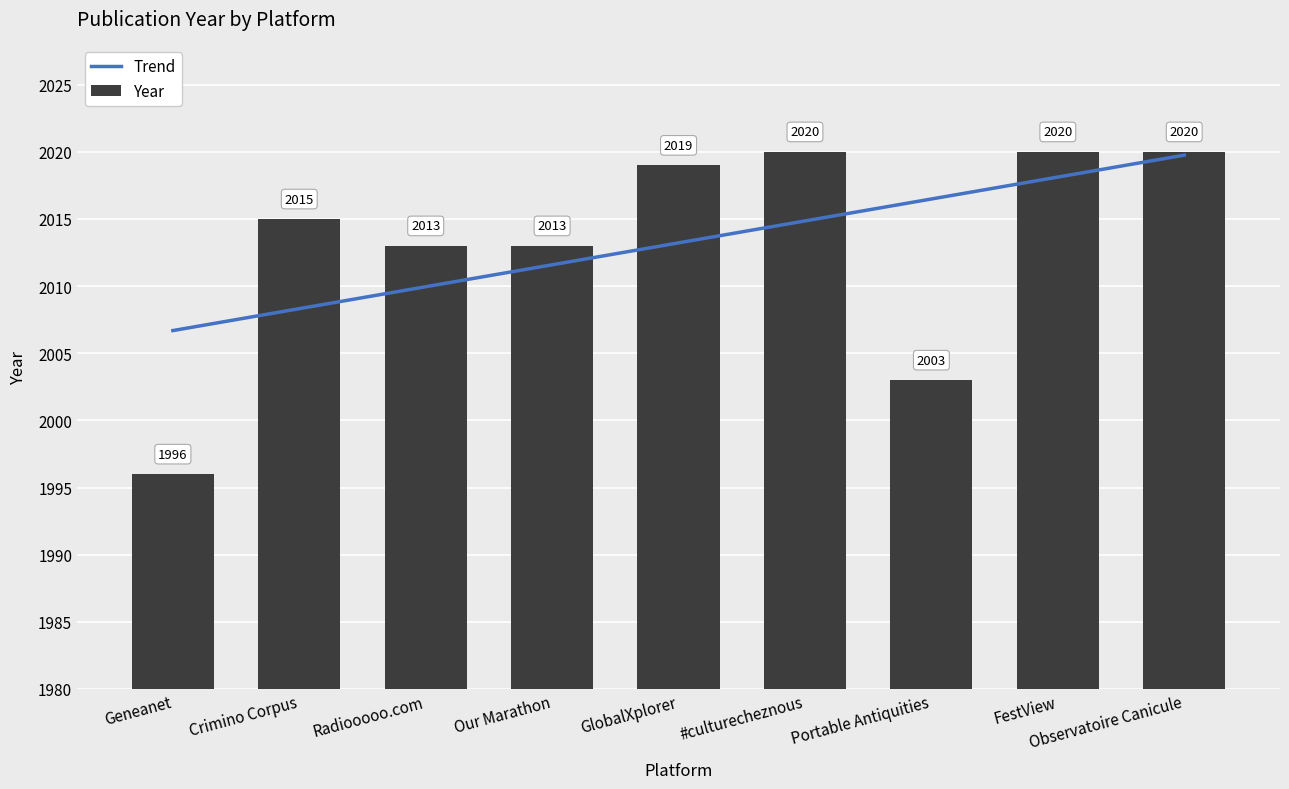

What position from the right is Portable Antiquities?

3